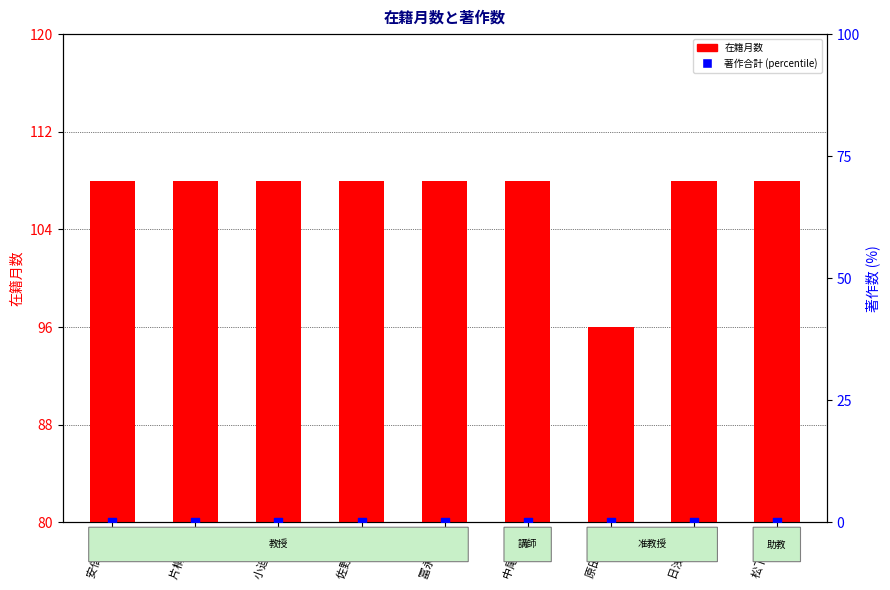

Is the value of 在籍月数 at 小迫 英尊 greater than the value of 著作合計 (percentile) at 松下 洋輔?

Yes